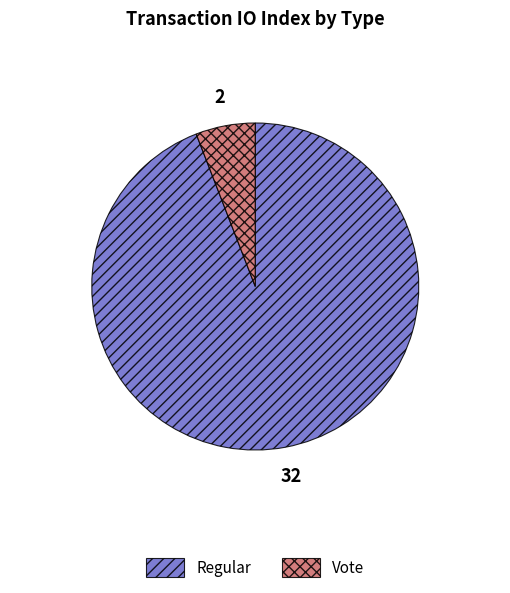

Which slice is the smallest?

Vote